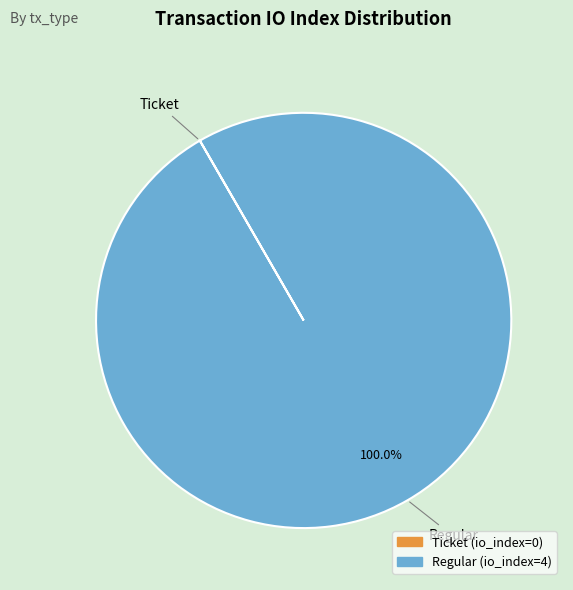

Is it true that Regular is 100% of the pie?

True